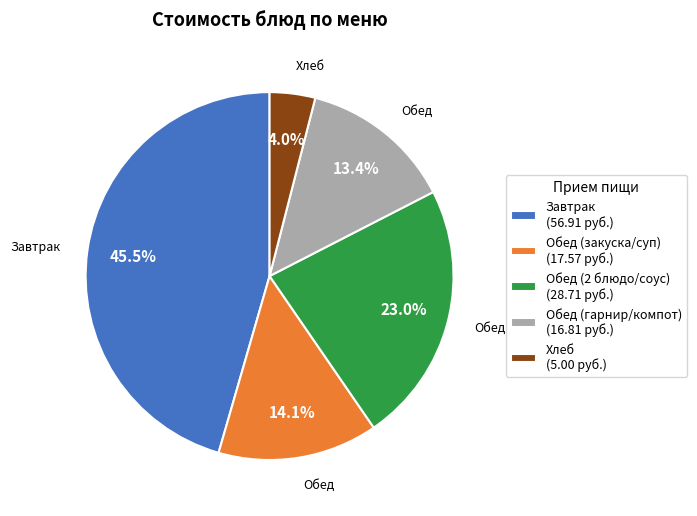

Which slice is the largest?

Завтрак (56.91 руб.)